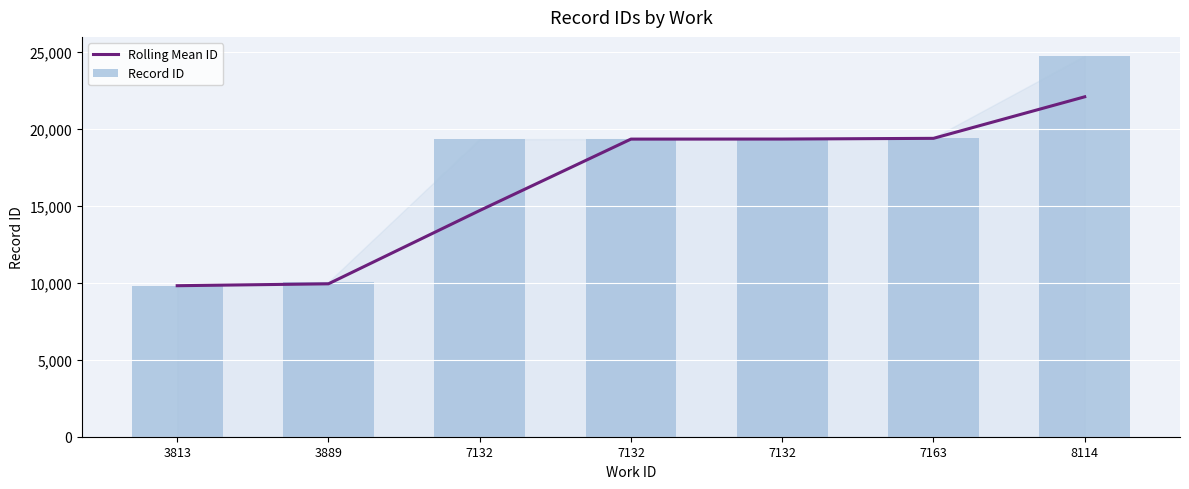

At which category is the sum across all series the highest?

8114